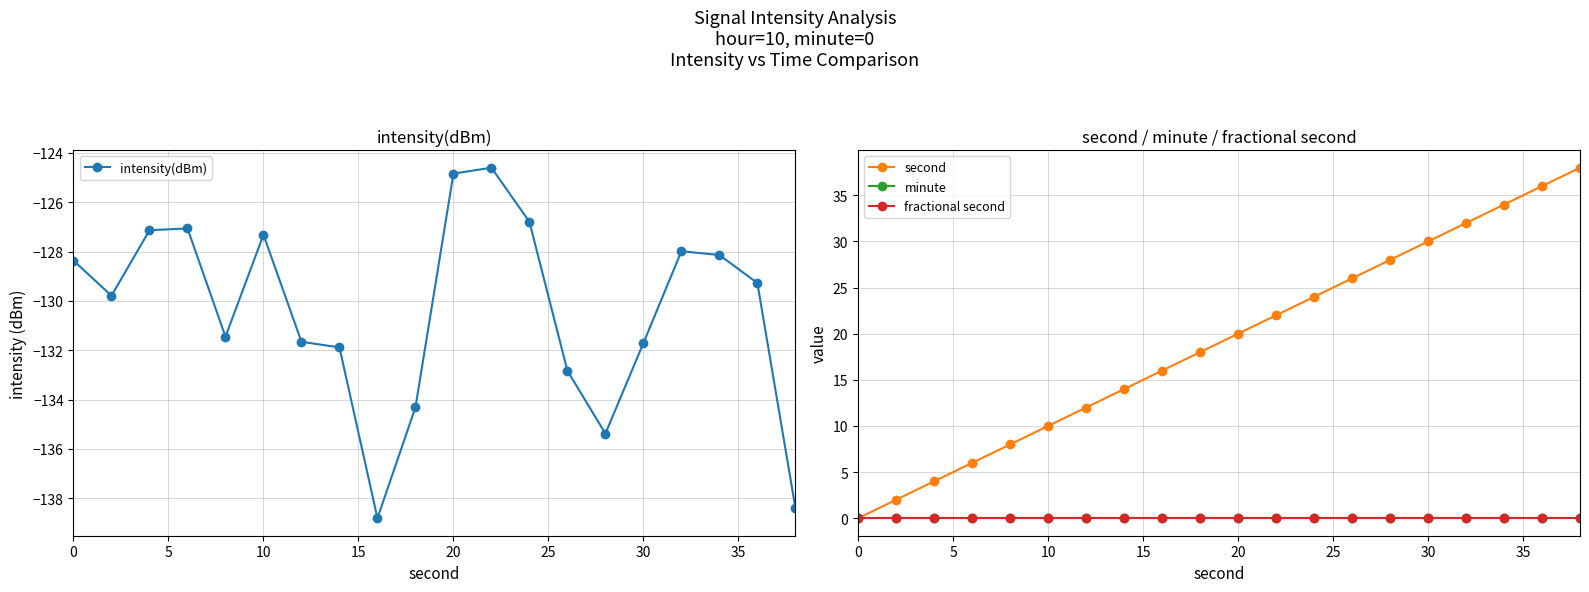

What is the value of the intensity(dBm) point at the 13th from the left?

-126.8